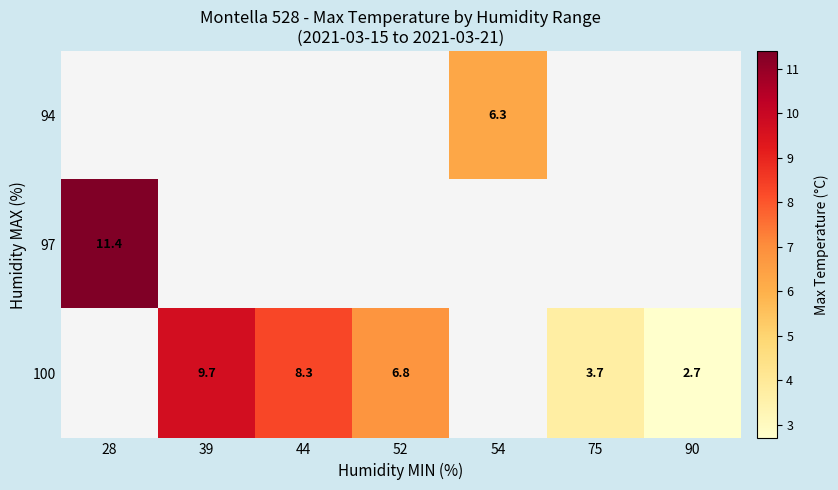

What is the sum of the 100 values at 52 and 44?

15.1